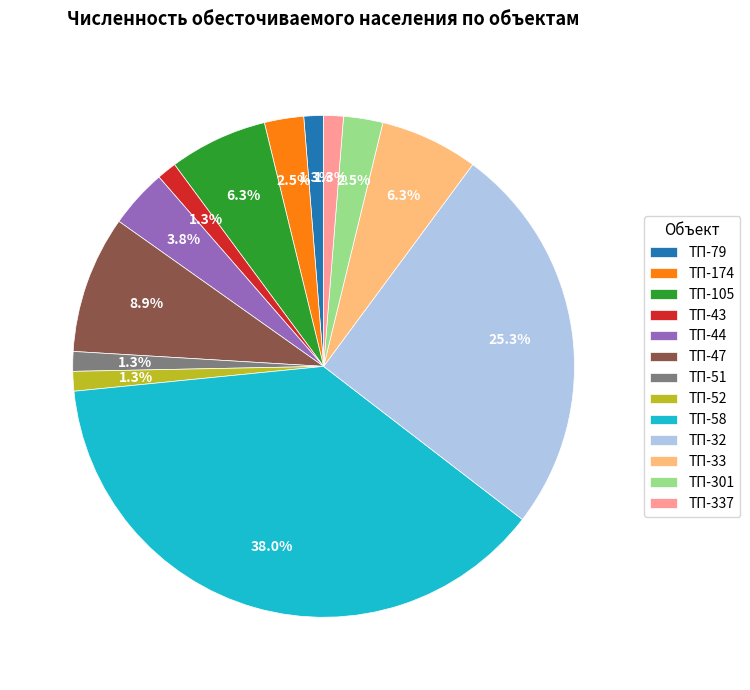

What is the largest slice in the pie chart?

ТП-58